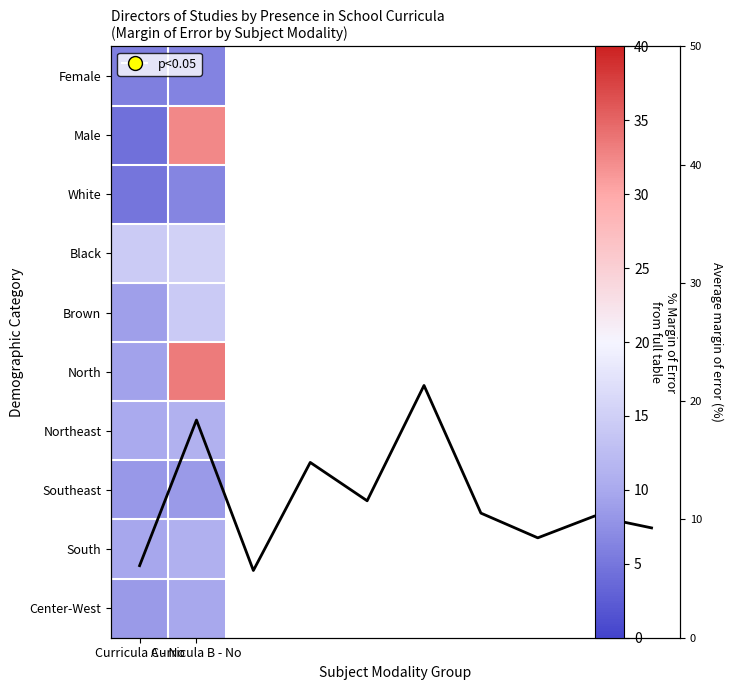

What is the total value across all series at Curricula A - No?

84.6